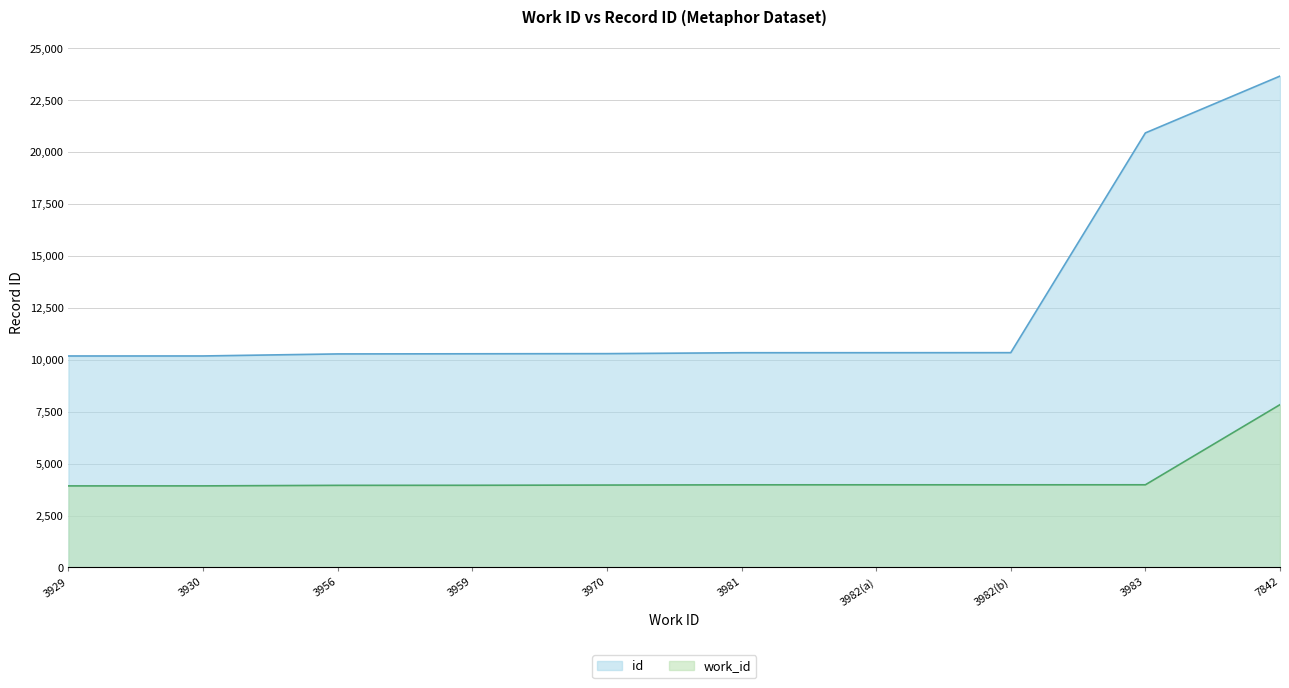

What is the label of the 10th point from the right?

3929